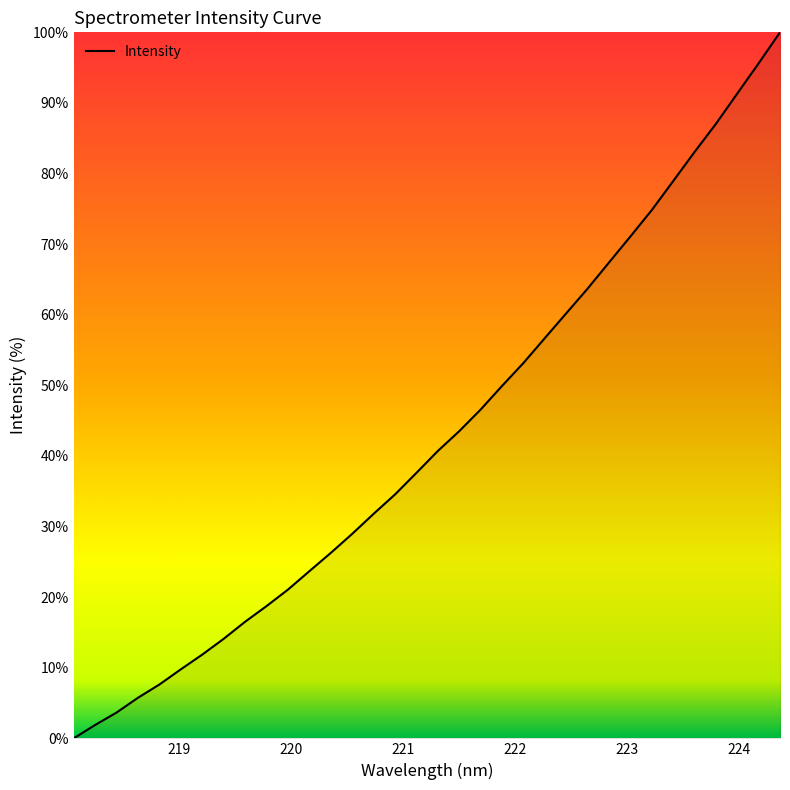

What is the difference between the maximum and minimum values?

100.0